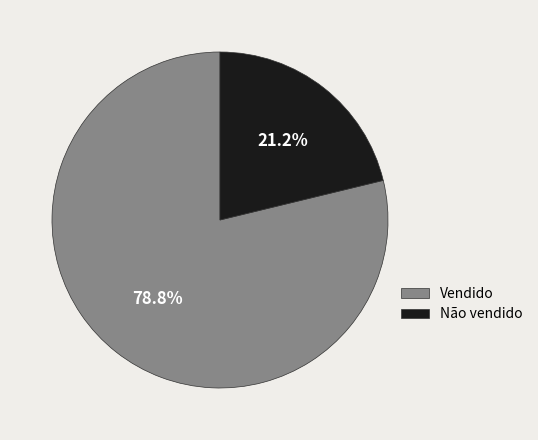

Do Não vendido and Vendido together represent more than half of the pie?

Yes